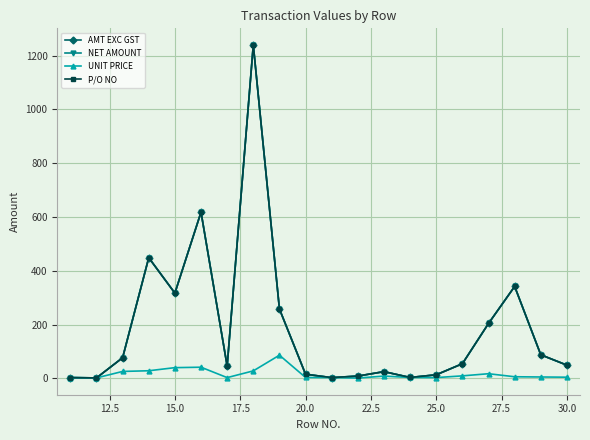

True or false: UNIT PRICE and NET AMOUNT cross at least once.

False